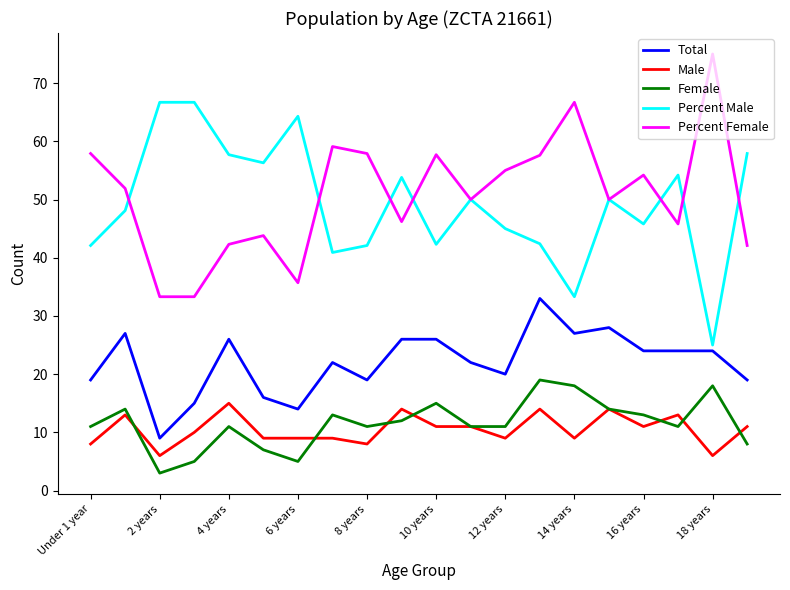

What are all the series names shown in the legend?

Total, Male, Female, Percent Male, Percent Female